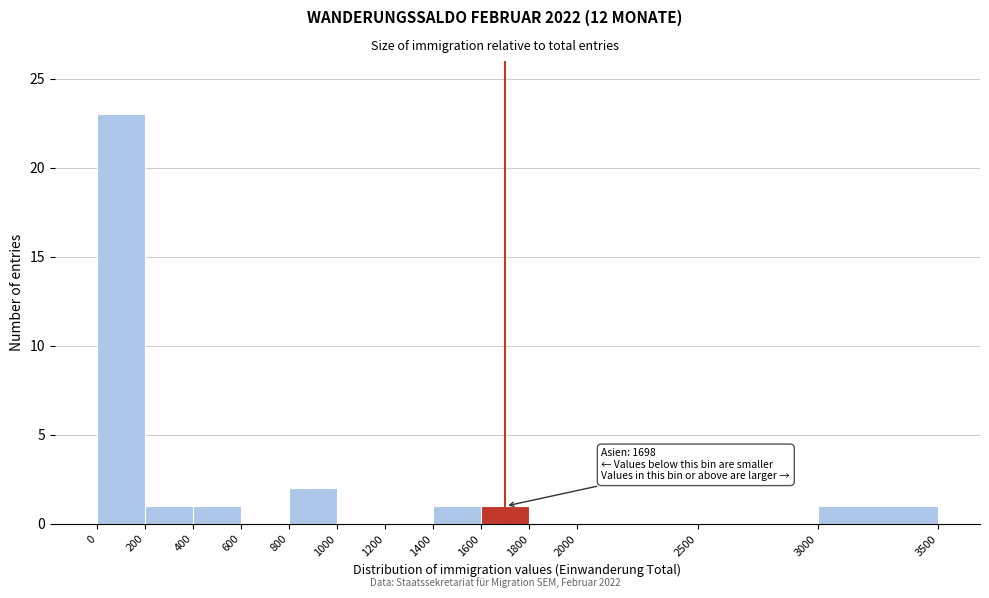

Which range on the x-axis has the tallest bar?

0 to 200